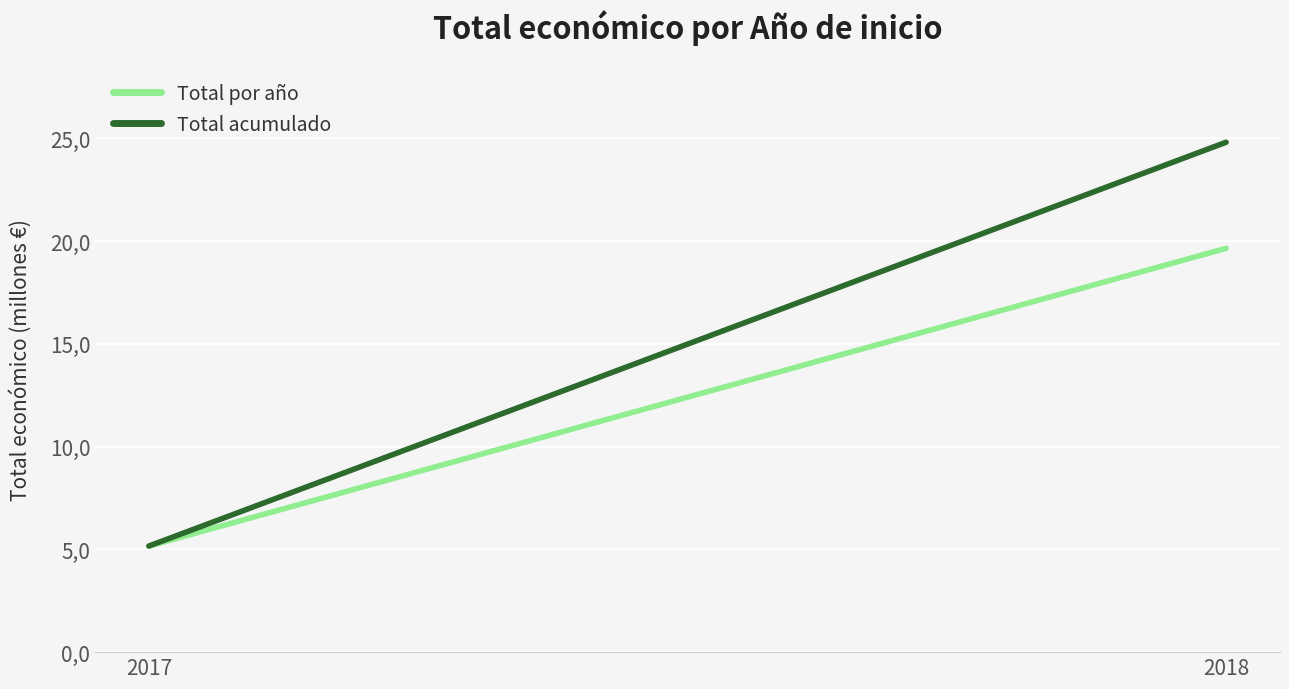

The value of Total acumulado at 2017 is 5163335. True or false?

True